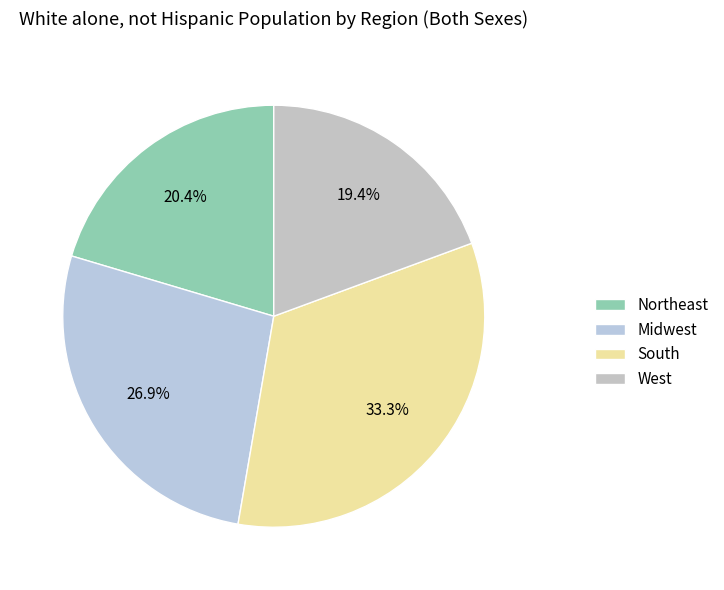

What percentage is NOT represented by Midwest?

73.1%